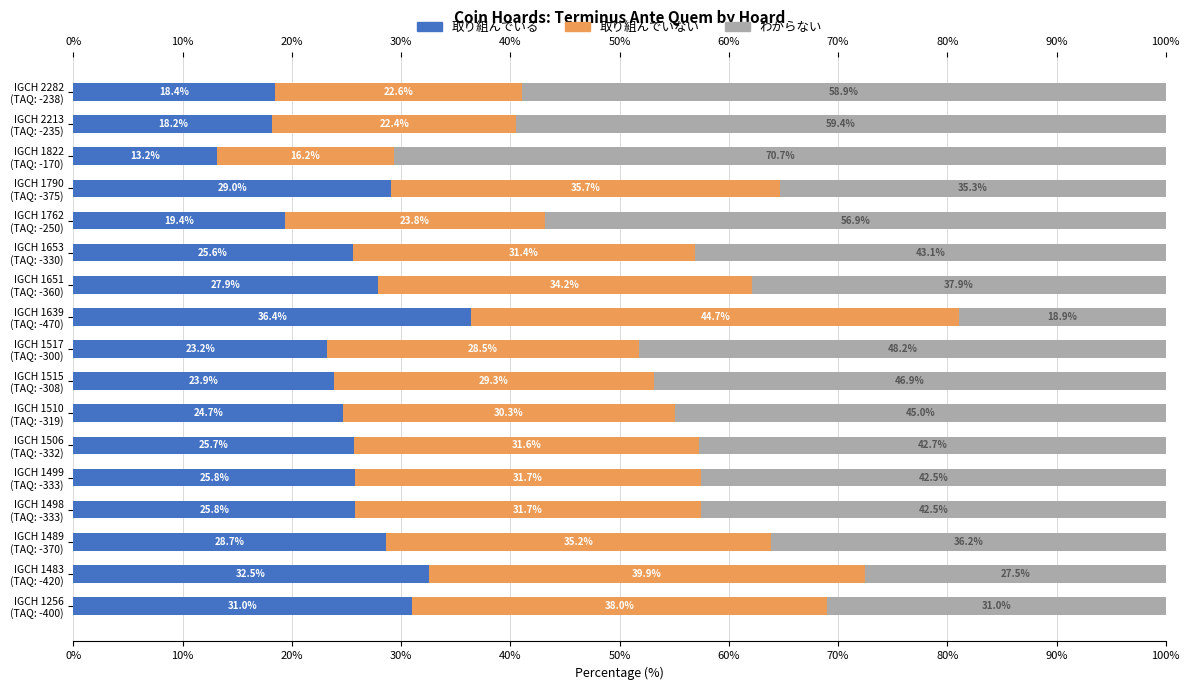

What is the minimum value for 取り組んでいる?

13.2